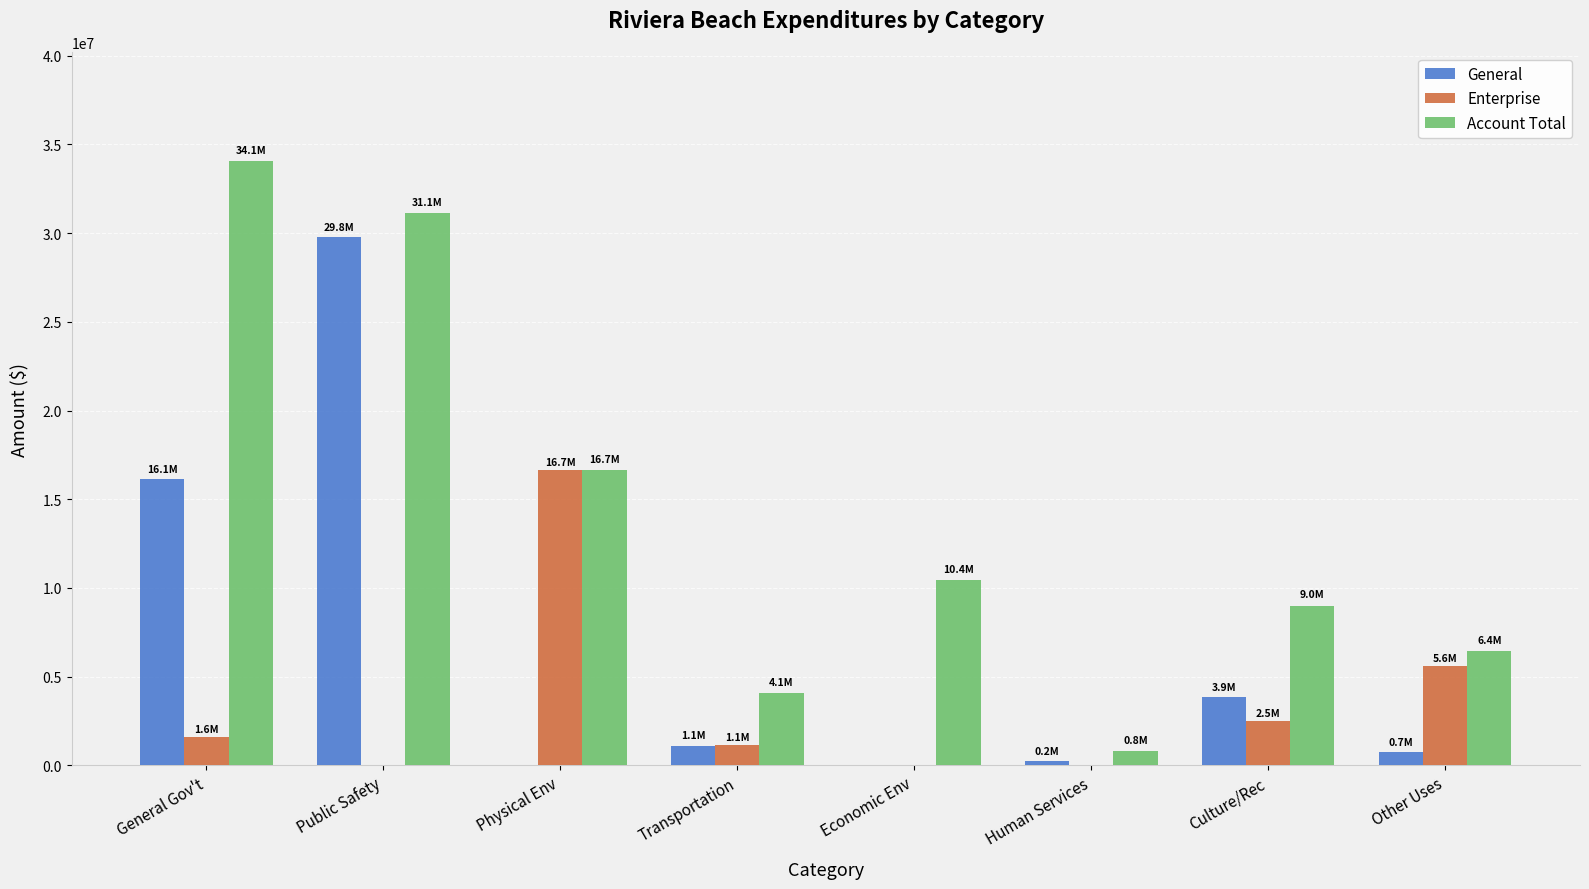

Between Public Safety and Transportation, which series saw the biggest shift?

General